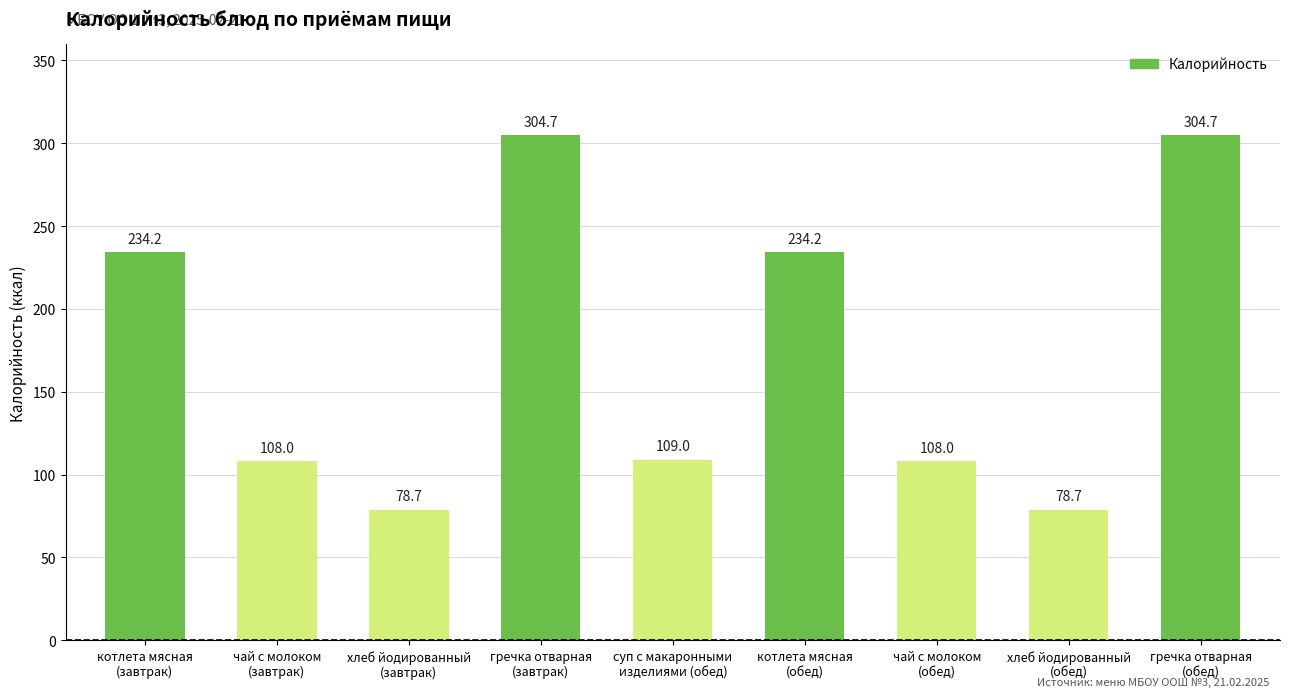

Reading left to right, extract all data points from this chart.

котлета мясная
(завтрак)=234.2	чай с молоком
(завтрак)=108.0	хлеб йодированный
(завтрак)=78.7	гречка отварная
(завтрак)=304.7	суп с макаронными
изделиями (обед)=109.0	котлета мясная
(обед)=234.2	чай с молоком
(обед)=108.0	хлеб йодированный
(обед)=78.7	гречка отварная
(обед)=304.7